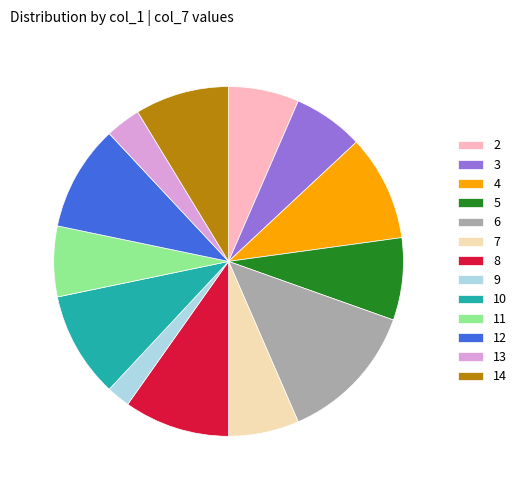

Does any single category account for the majority?

No